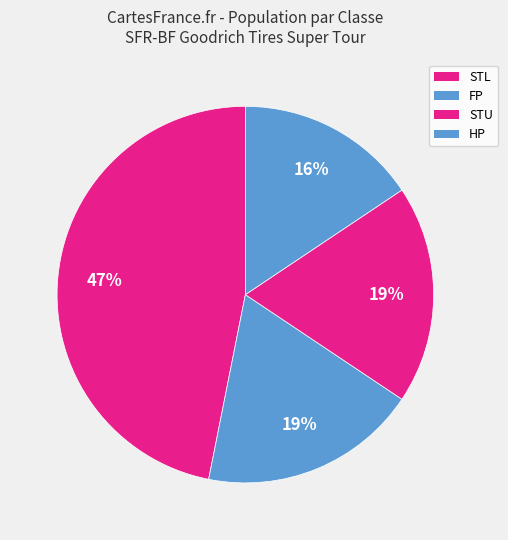

How many segments does this pie chart have?

4